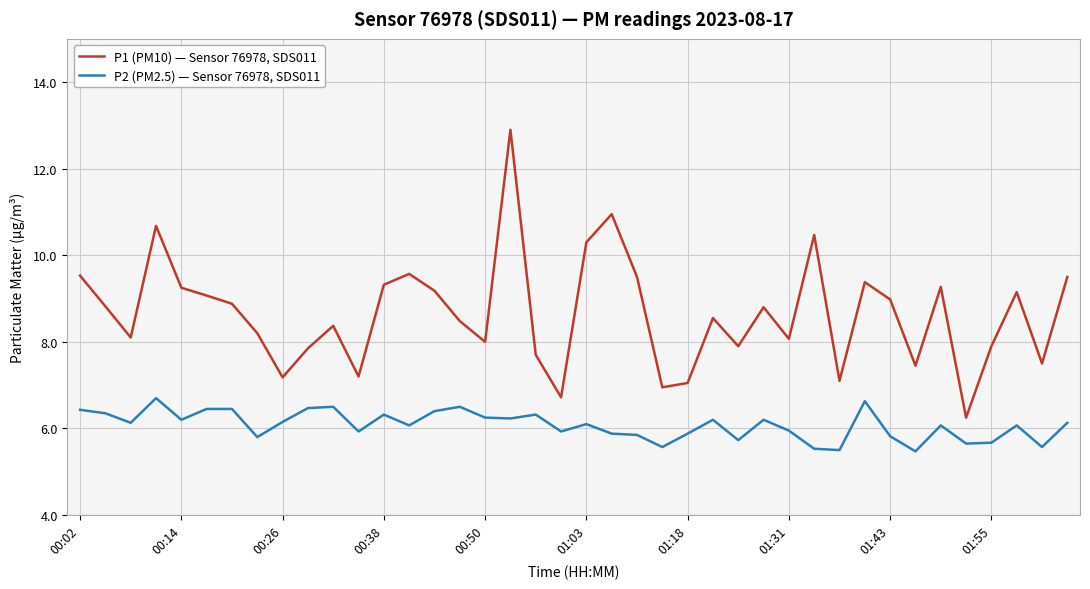

List the series in order of their peak value, lowest first.

P2 (PM2.5) — Sensor 76978, SDS011, P1 (PM10) — Sensor 76978, SDS011